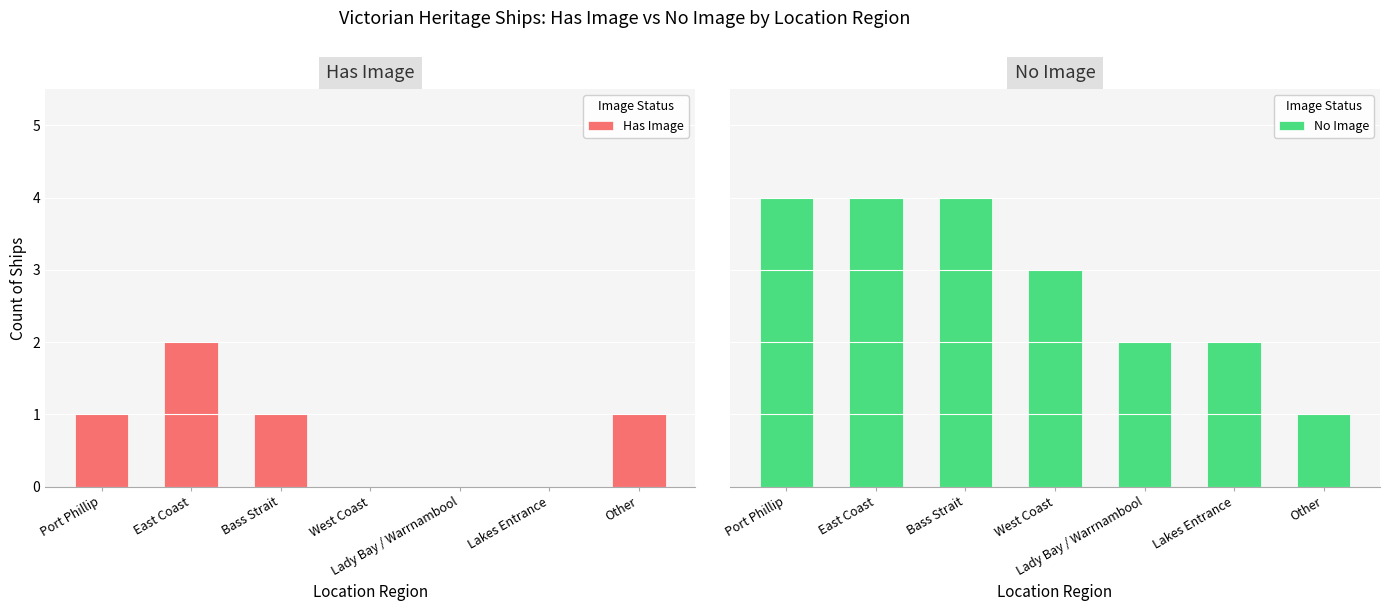

Which series changed the most between West Coast and Lady Bay / Warrnambool?

No Image